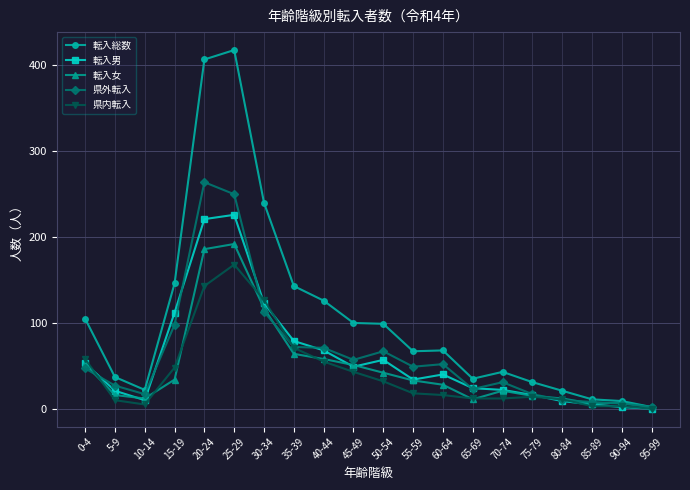

What is the label of the 7th point from the right?

65-69